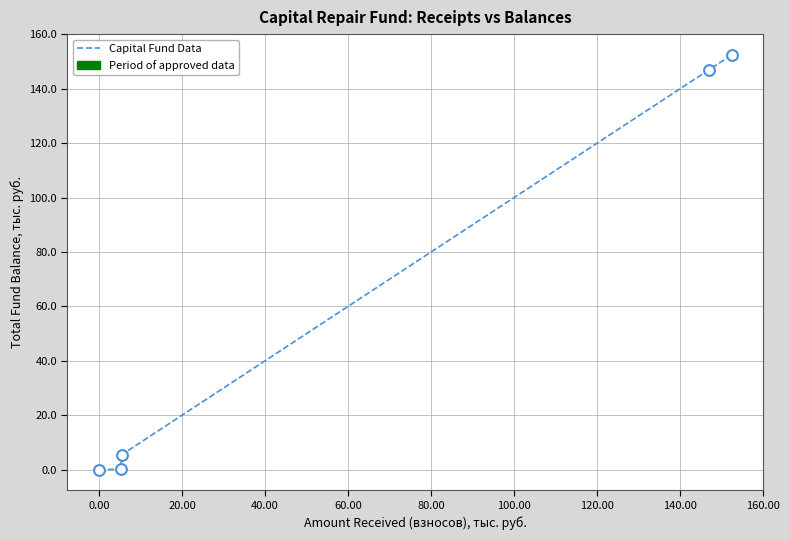

What is the range of X values (max minus min)?

152.5